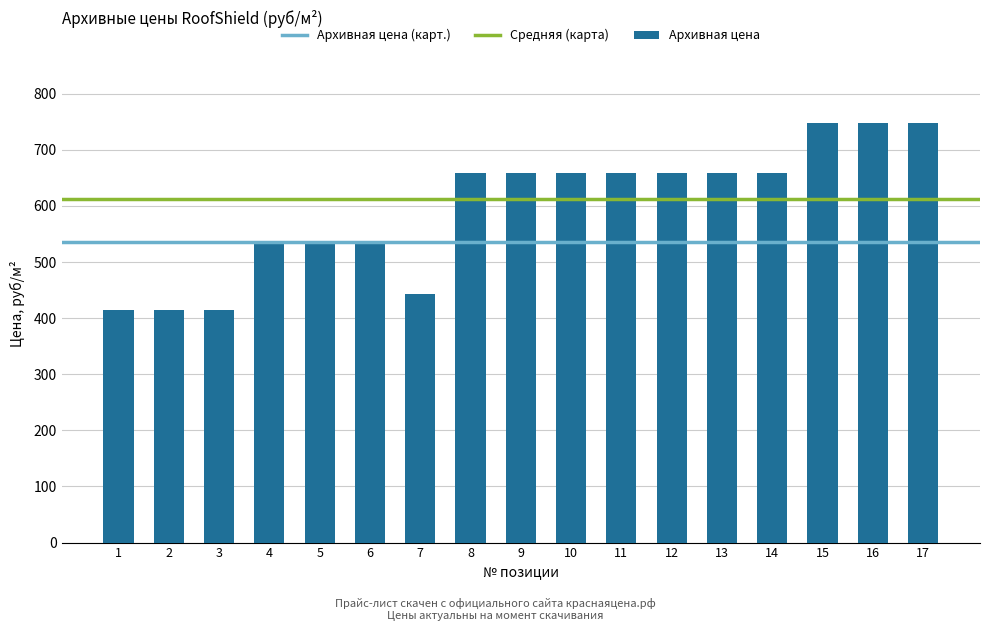

What is the maximum value shown in the chart?

748